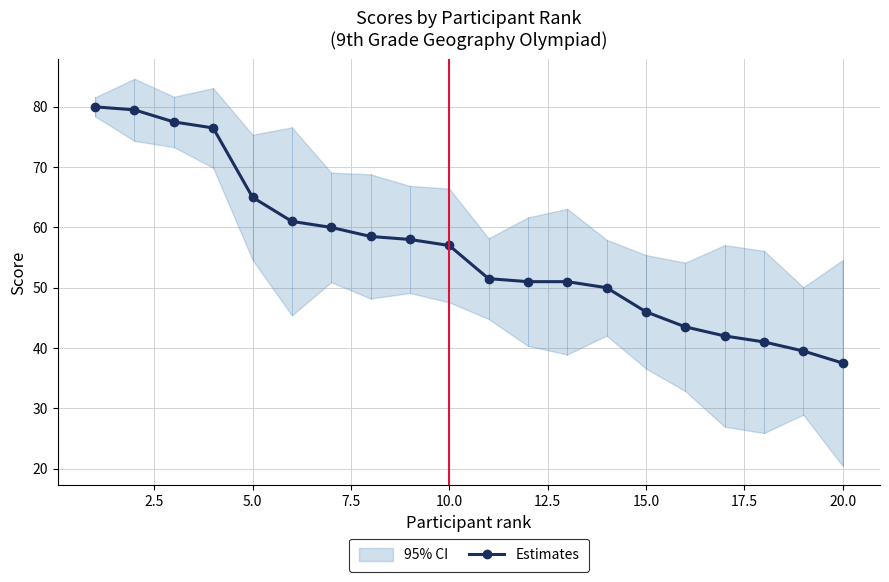

What is the maximum value shown in the chart?

80.0